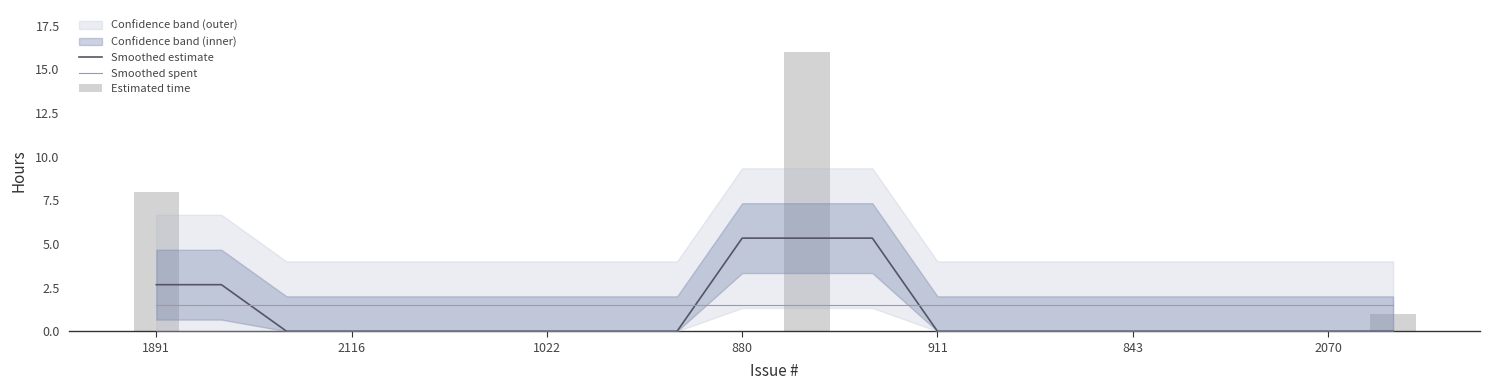

True or false: Smoothed spent has a value of 2.6 at 10.

False